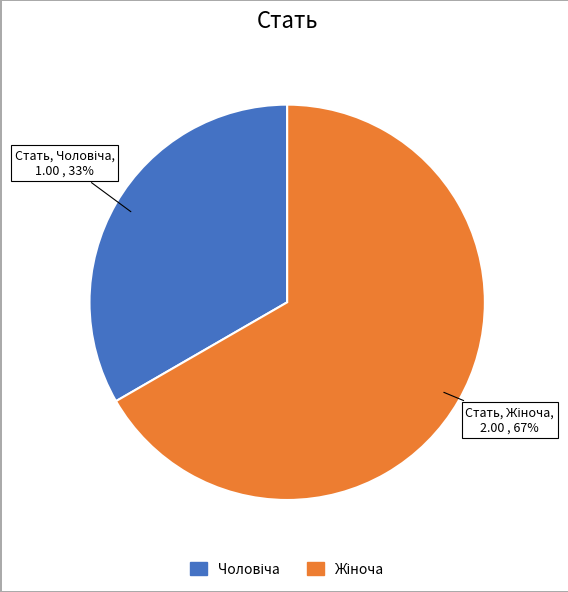

Is there any slice that represents more than half of the pie?

Yes